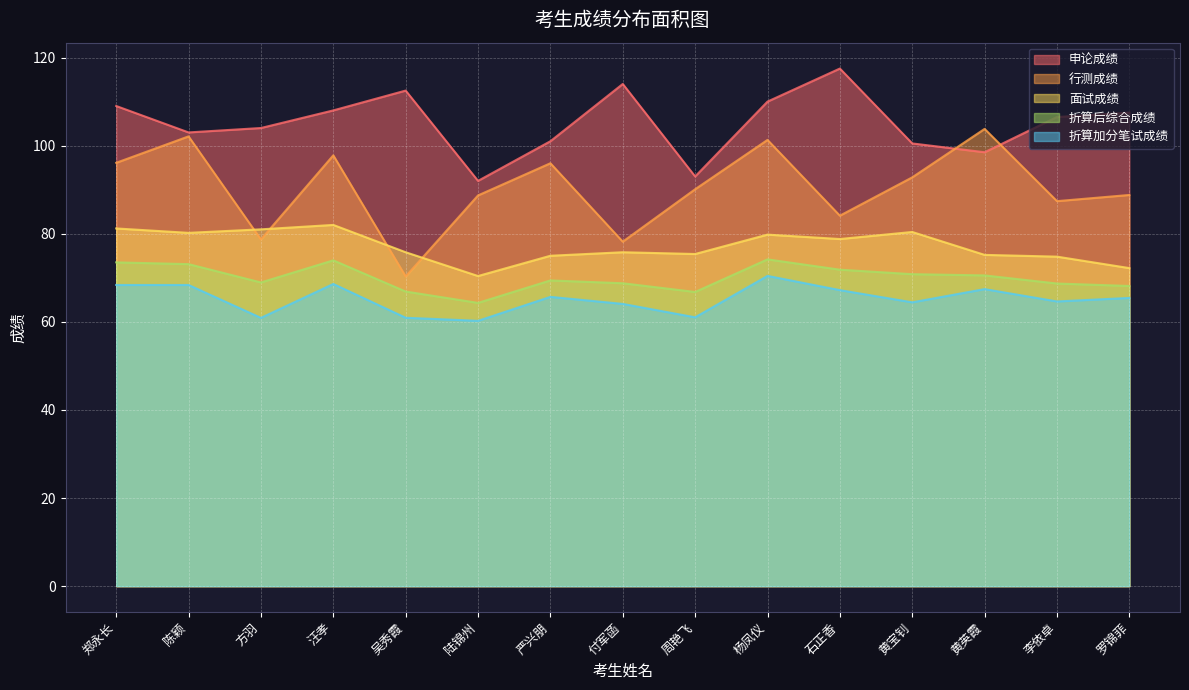

Which has a higher value, 汪孝 or 杨凤仪?

杨凤仪